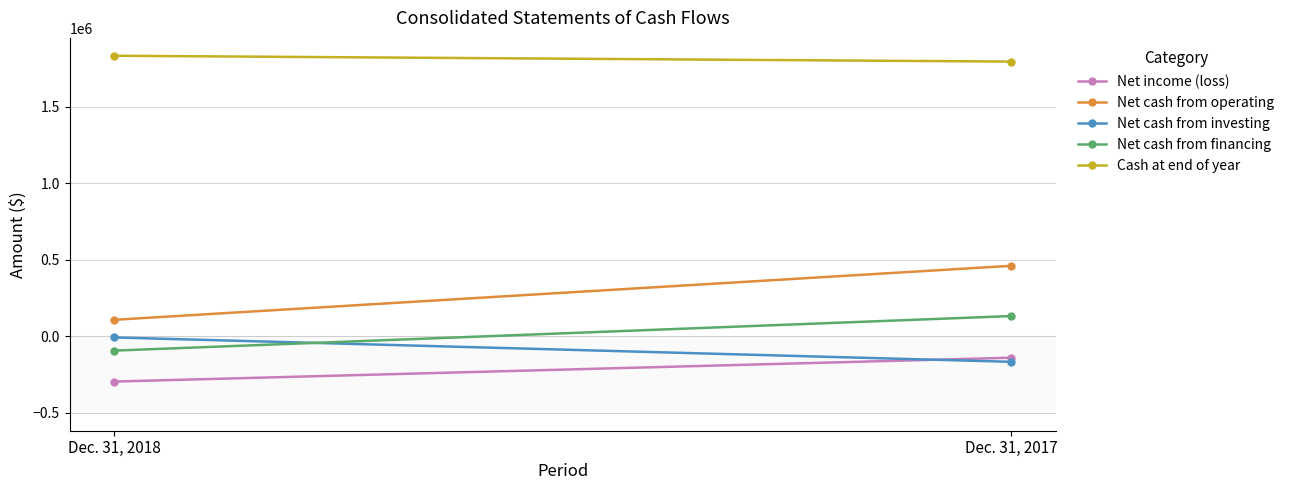

How many values in the Net cash from operating series are below 460675?

1